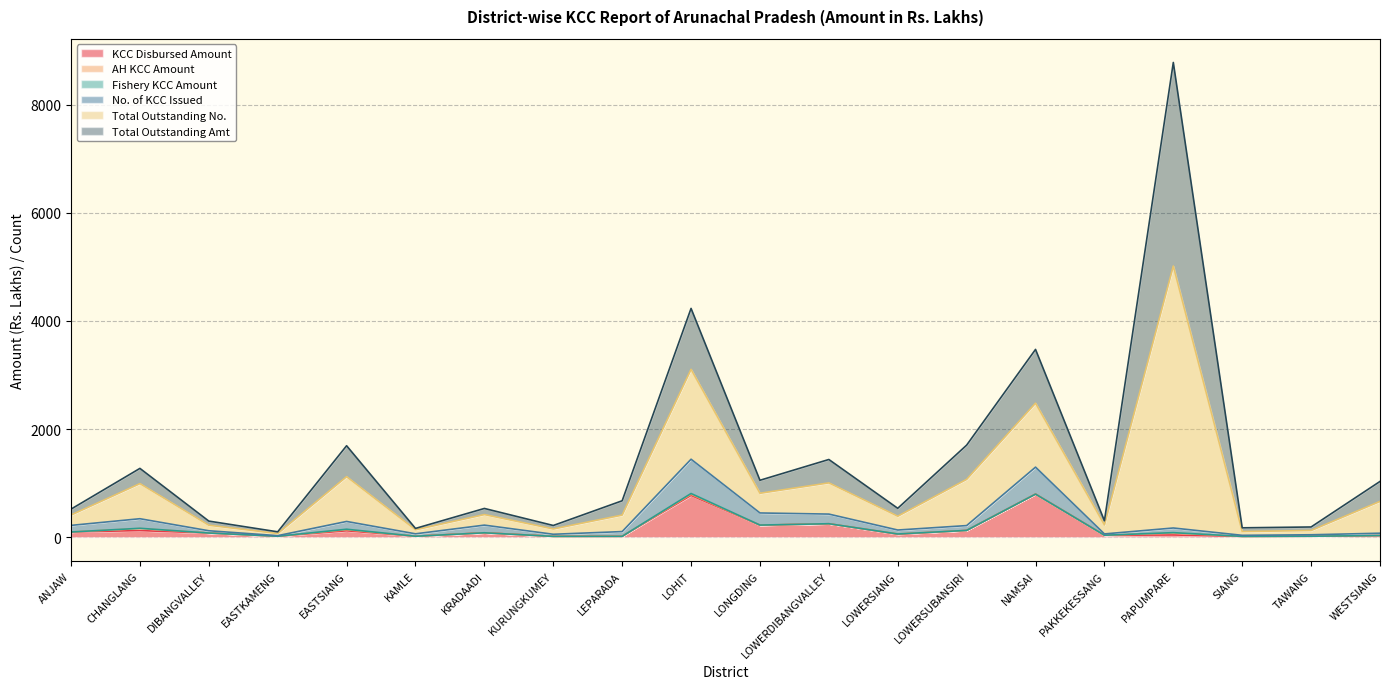

Which series has the largest range (max minus min)?

Total Outstanding No.